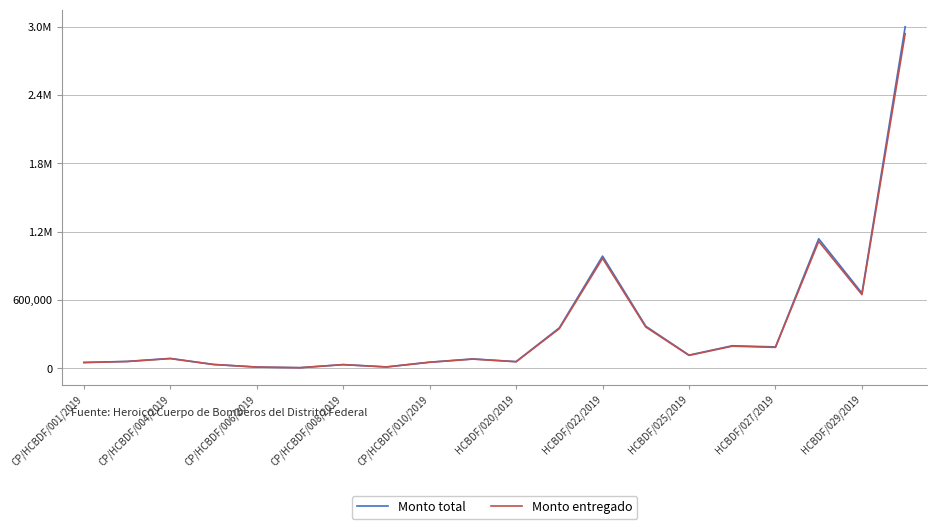

In Monto entregado, how many points are higher than both neighbors (excluding endpoints)?

6